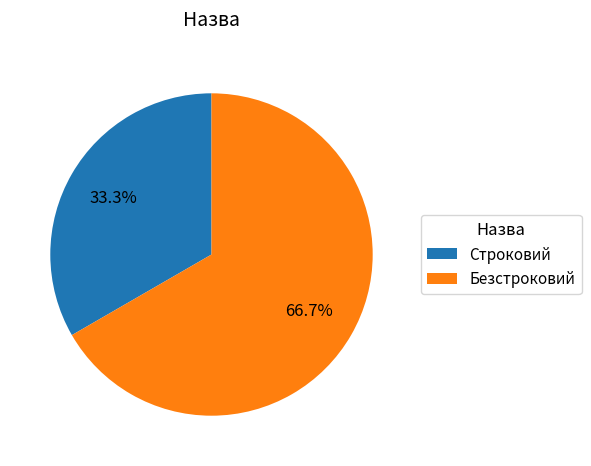

The Безстроковий slice represents 53% of the pie. True or false?

False